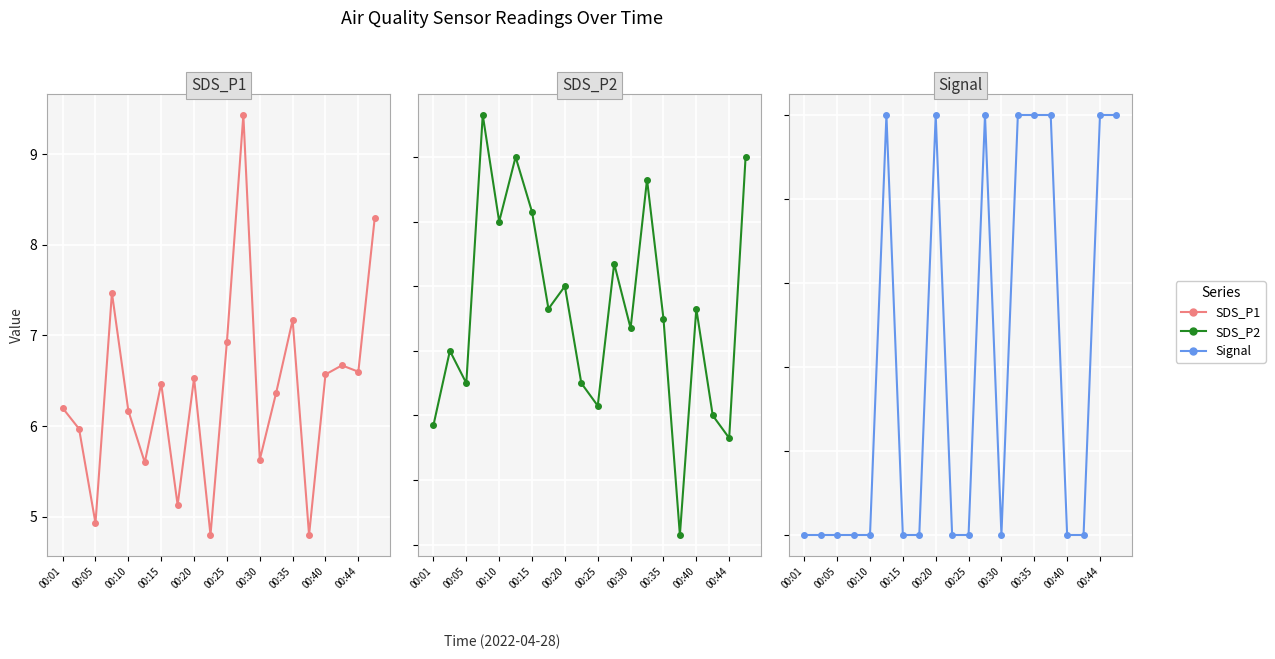

The value of SDS_P2 at 00:35 is 7.1. True or false?

False